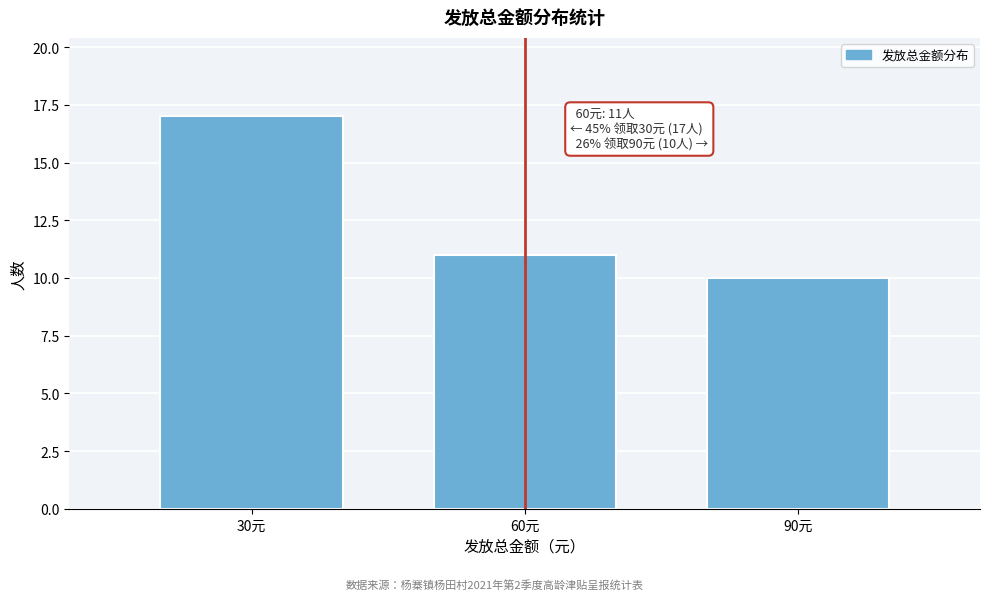

Over which range of the x-axis is the bar tallest?

15 to 45